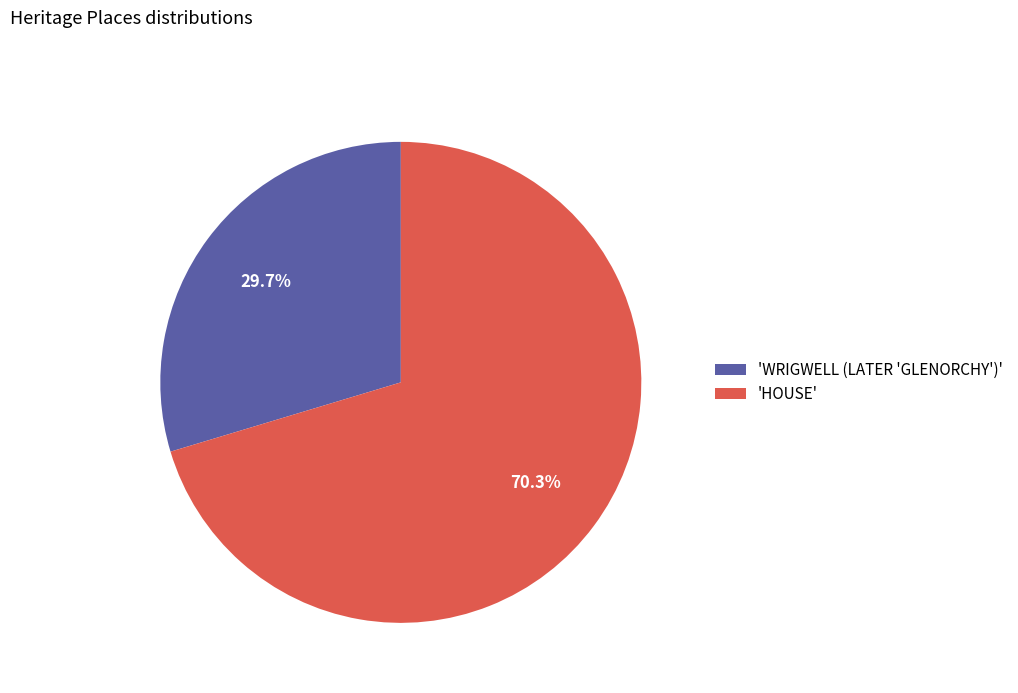

Which category has the smallest portion of the pie?

'WRIGWELL (LATER 'GLENORCHY')'